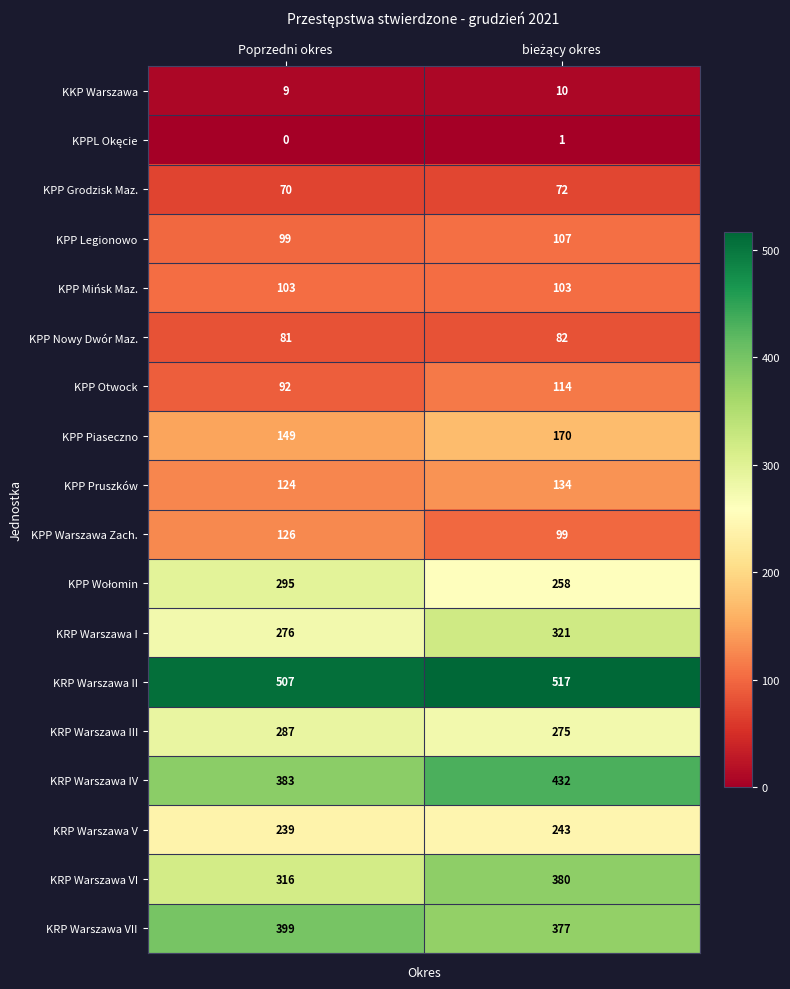

How many categories are shown in the chart?

2